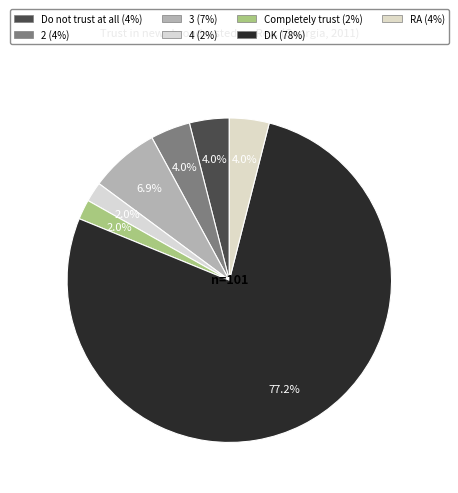

What is the total percentage of Completely trust and 3?

8.9%